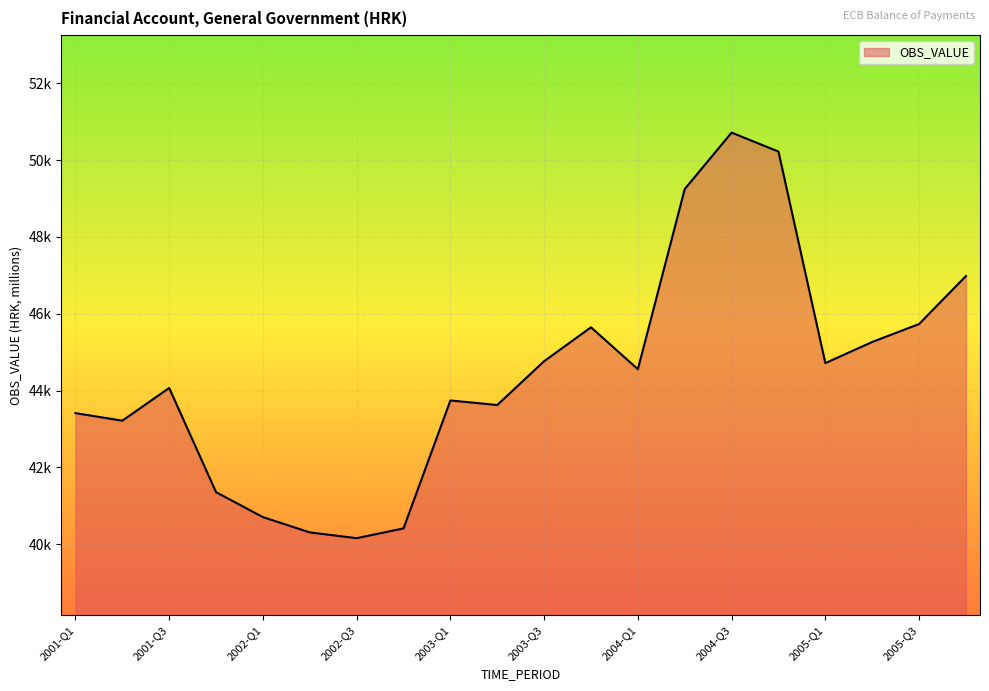

Does the chart have visible grid lines?

Yes